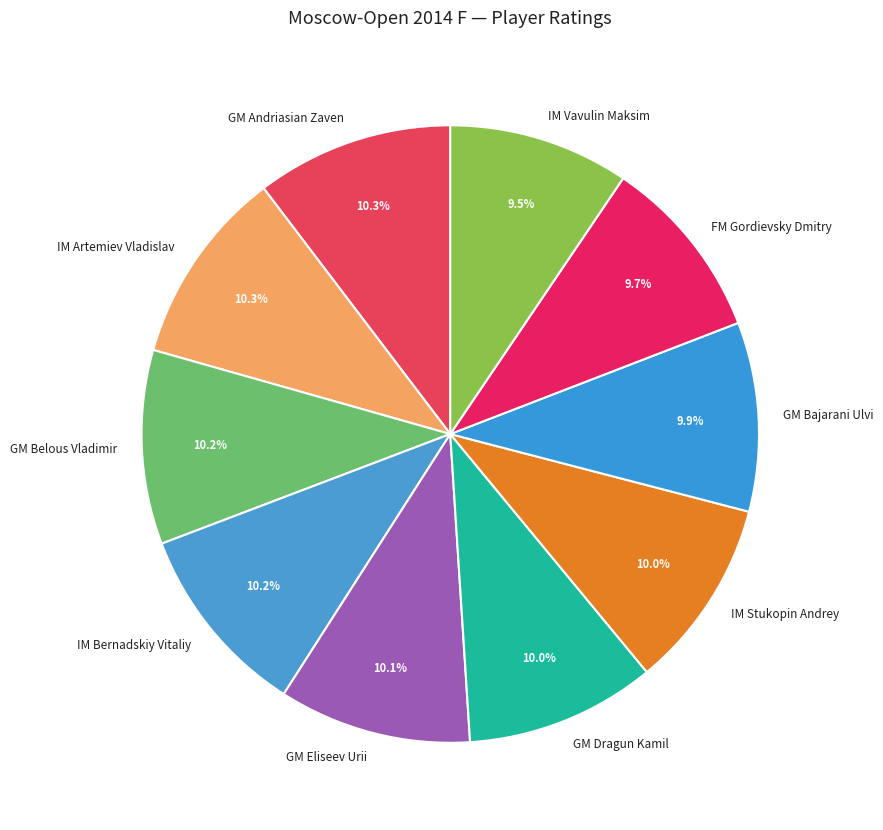

To the nearest percent, what percentage of the pie is GM Bajarani Ulvi?

10%